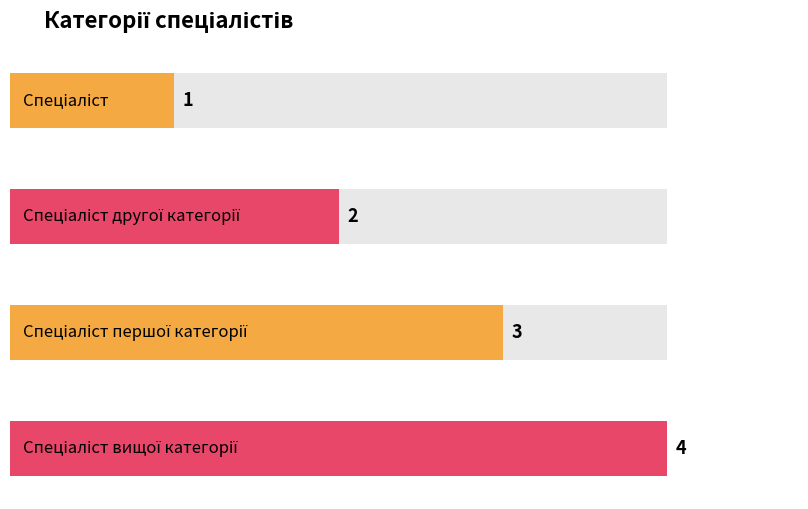

Reading right to left, transcribe all the data shown in this chart.

4	3	2	1